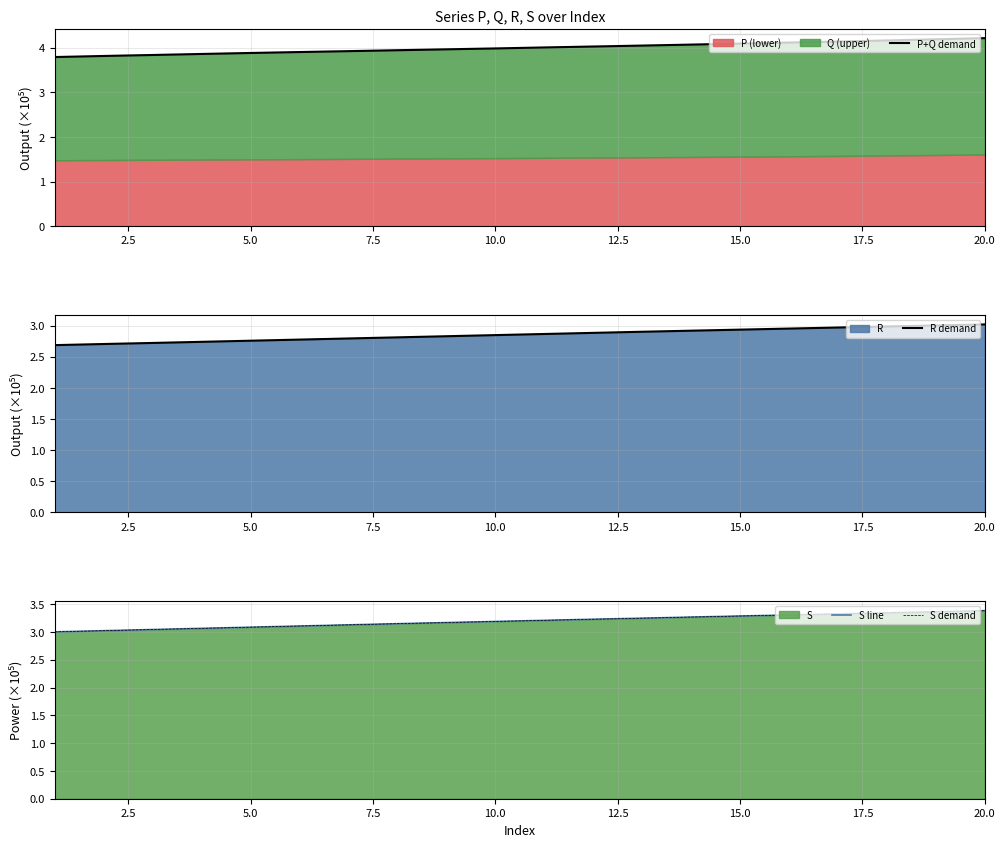

The R demand series shows 4.0 at 5.0. True or false?

False